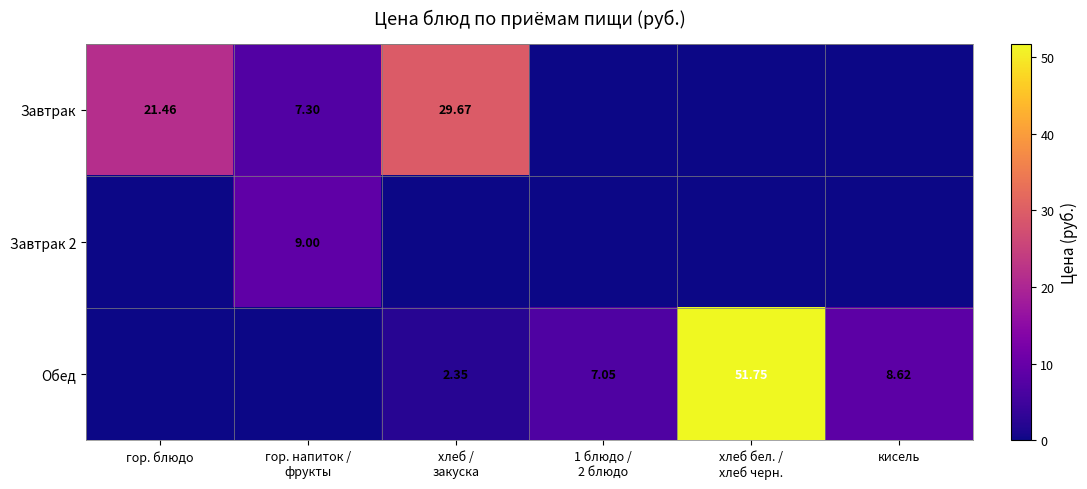

Rank the categories by Завтрак value from highest to lowest.

хлеб / закуска, гор. блюдо, гор. напиток / фрукты, 1 блюдо / 2 блюдо, хлеб бел. / хлеб черн., кисель